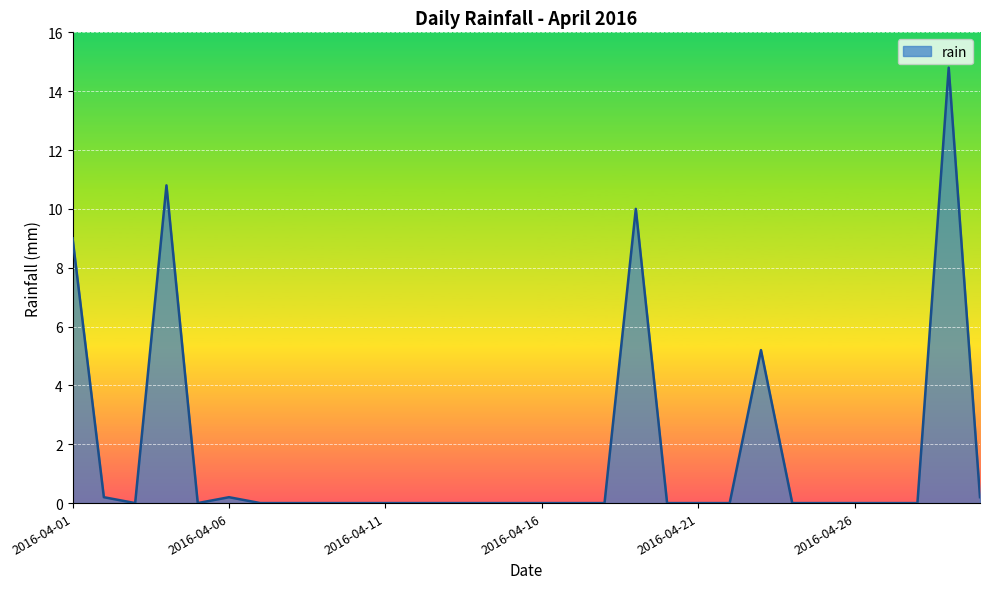

What is the maximum value shown in the chart?

14.8